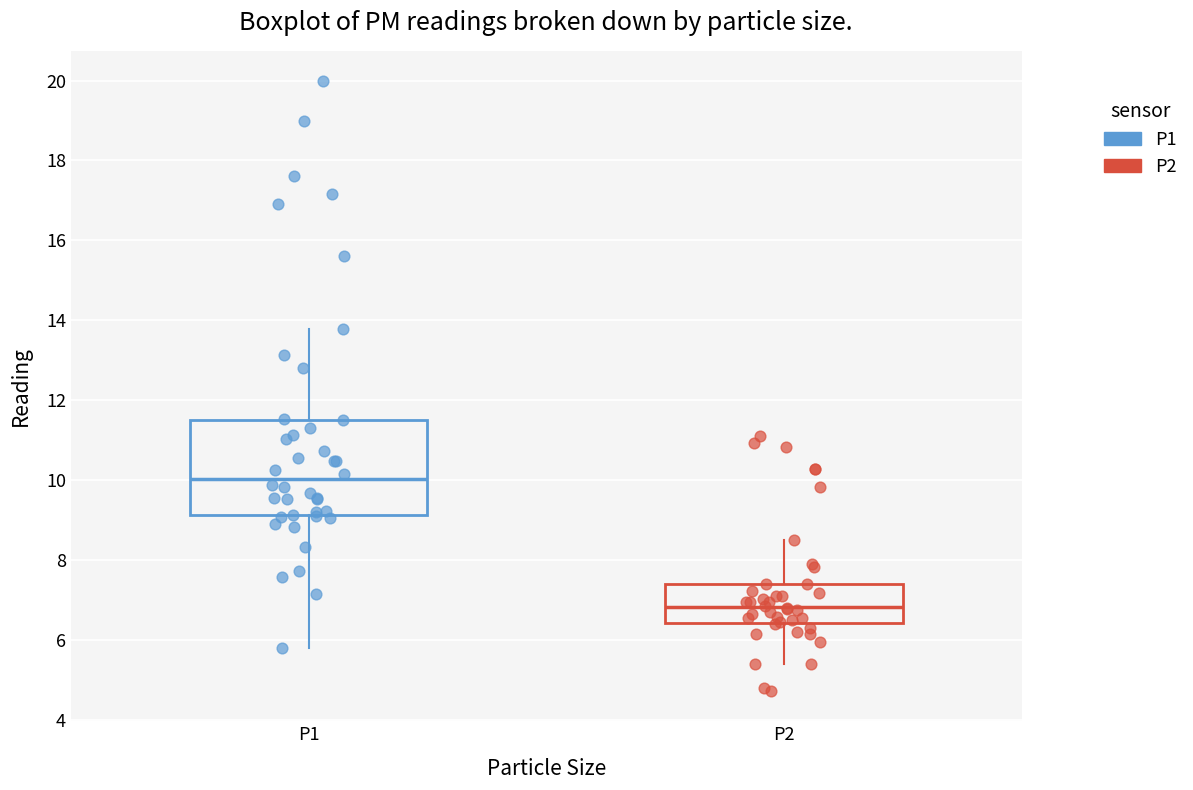

Reading left to right, transcribe this box plot: for each box, give where its median line is, the range the box spans, and where its two whiskers end, as read against the y-axis. The values are not printed on the chart, so give them approximately, as read against the axis.

P1: median 10.0, box 9.2 to 11.6, whiskers 5.8 to 13.8
P2: median 6.8, box 6.4 to 7.4, whiskers 5.4 to 8.6